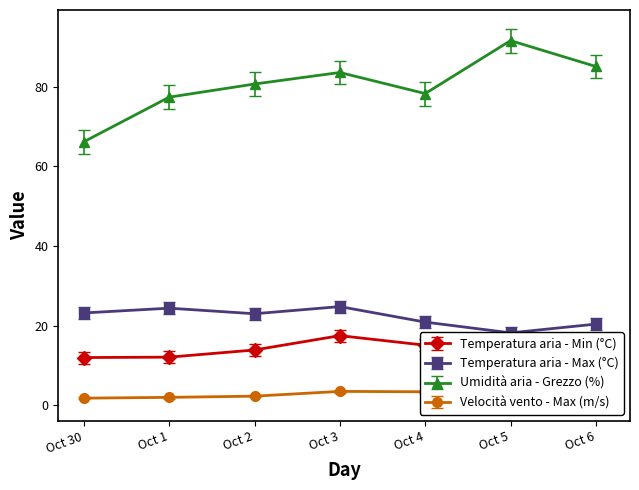

Is this an area chart (filled region under the line)?

No